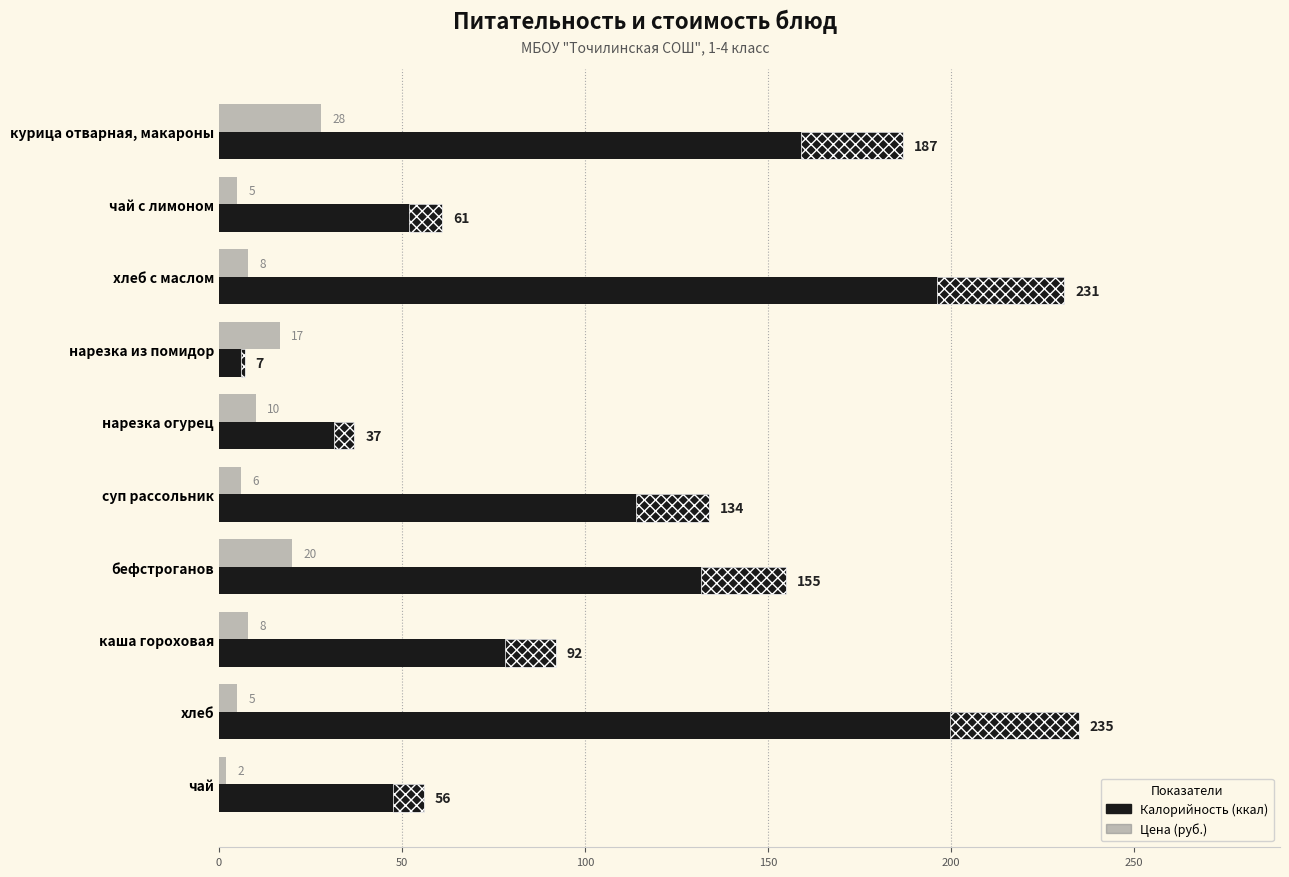

How many distinct data groups are displayed?

2